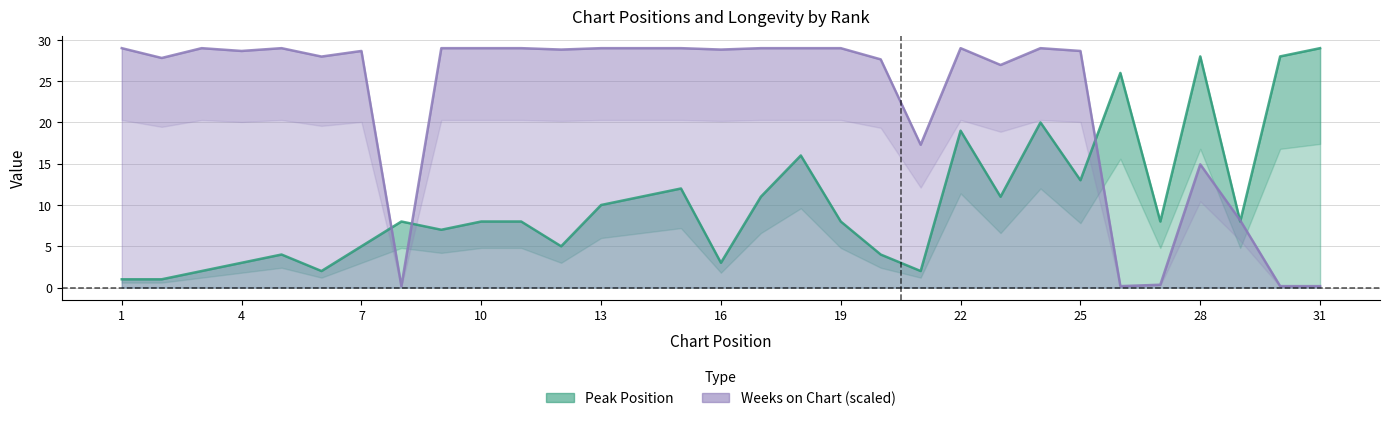

Count the number of data series in this chart.

2